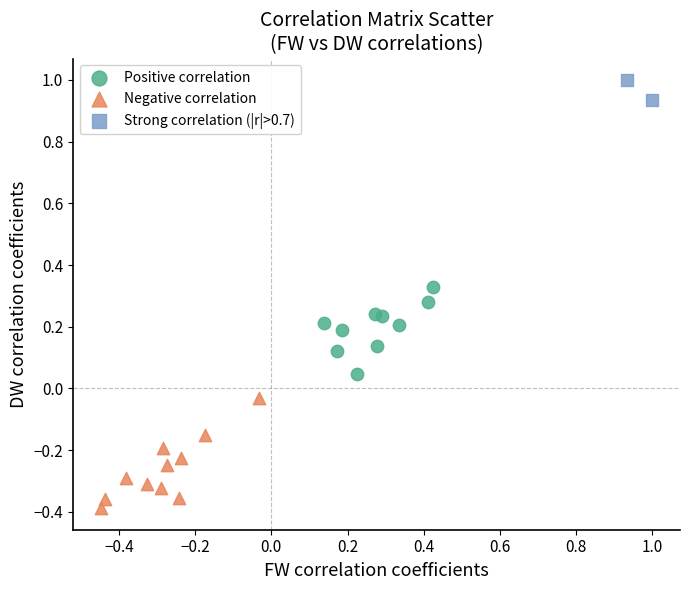

What are all the series names shown in the legend?

Positive correlation, Negative correlation, Strong correlation (|r|>0.7)